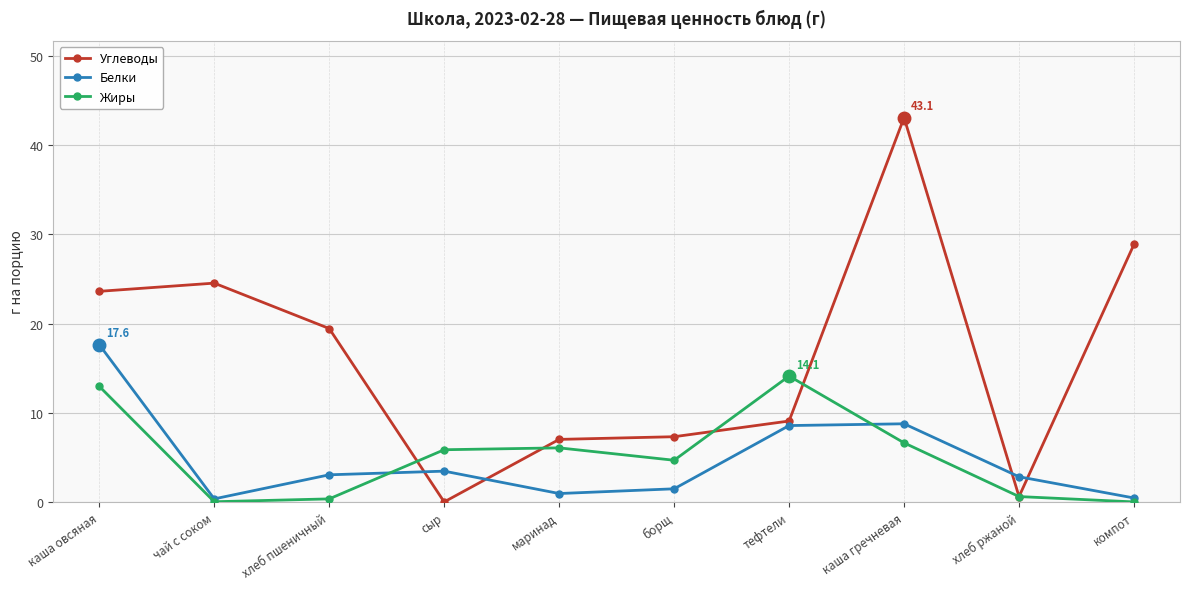

What is the sum of all Углеводы values?

163.5